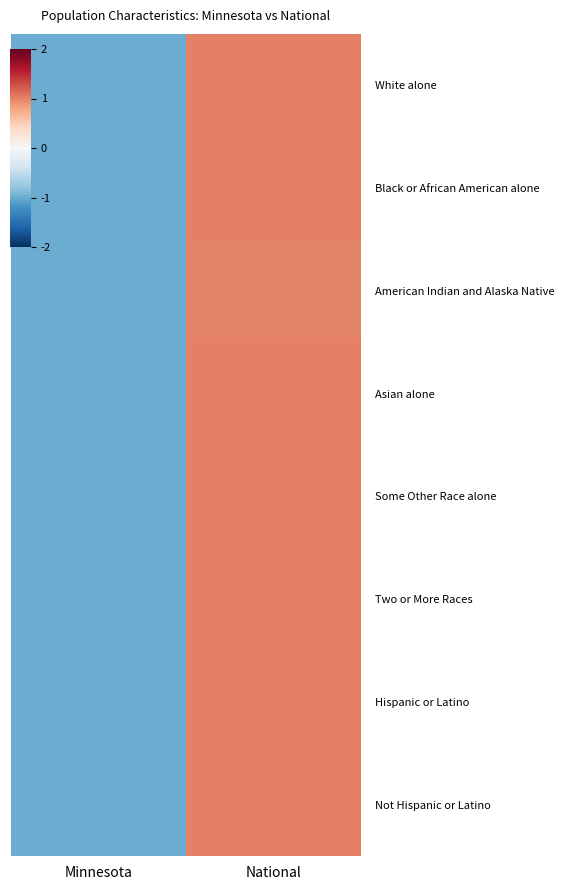

How many series are shown in this chart?

8